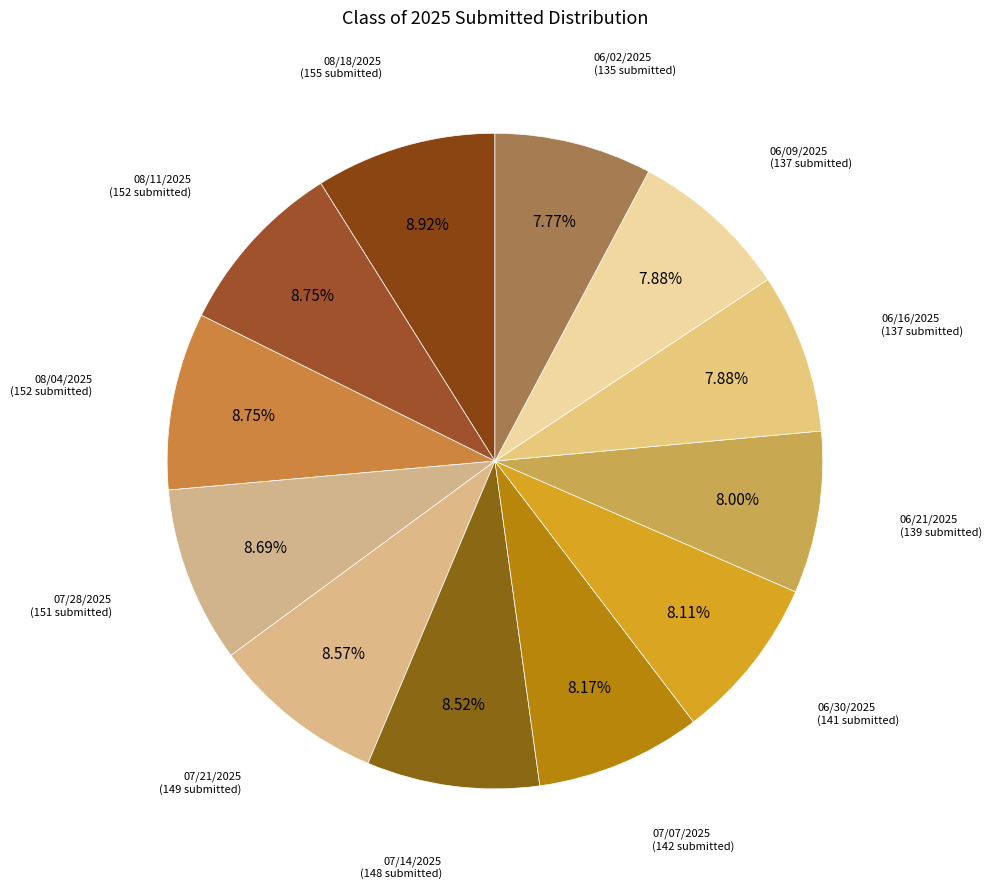

How many slices are in this pie chart?

12